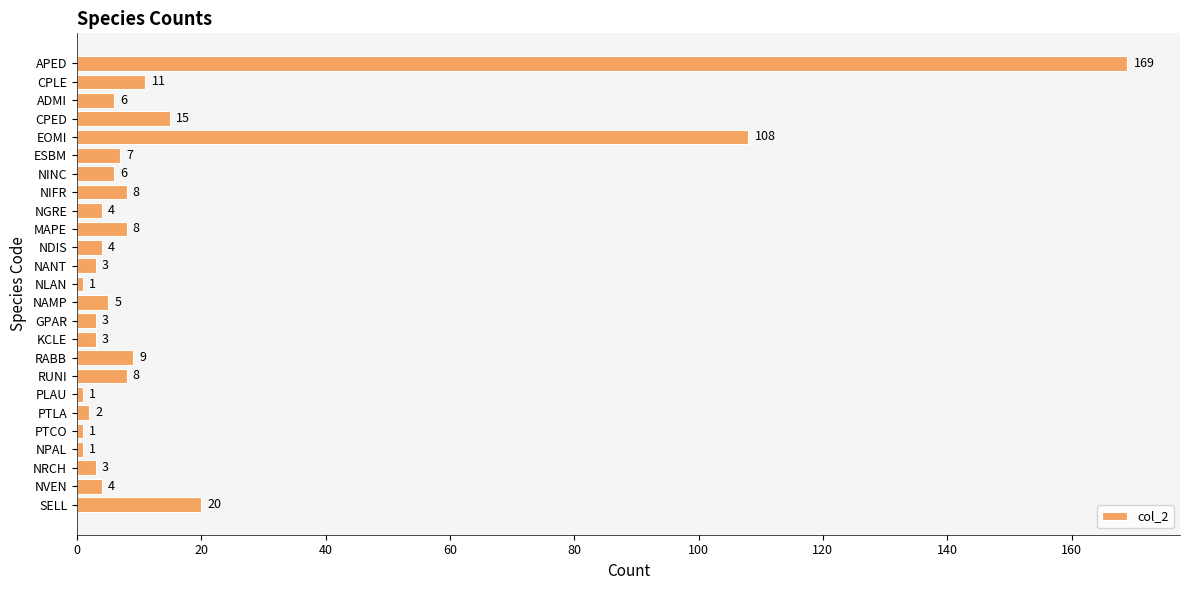

Does the chart contain stacked bars?

No